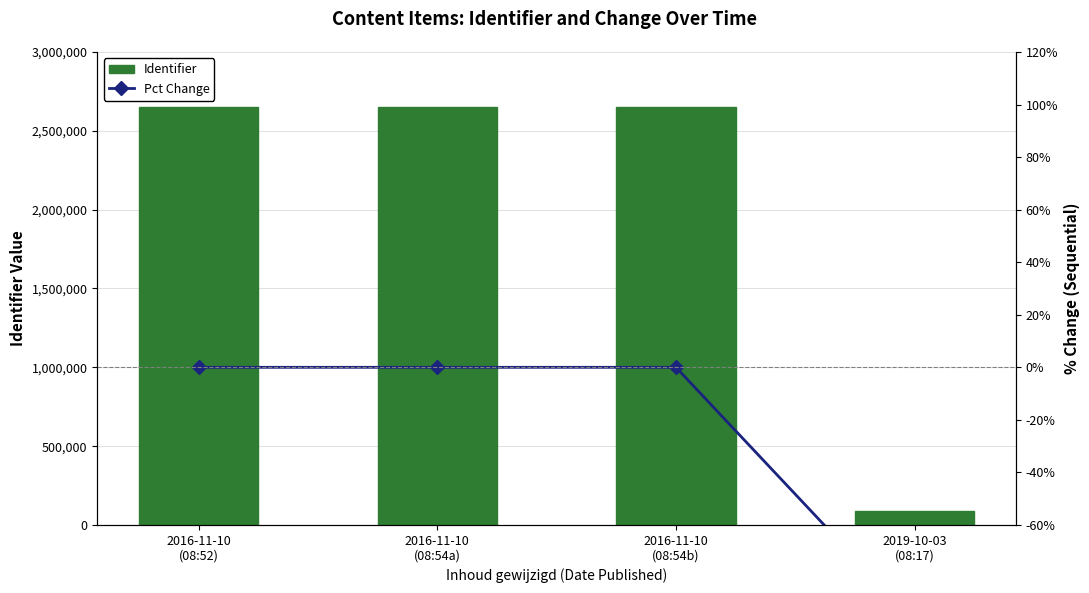

List the series in order of their overall mean, lowest first.

Pct Change, Identifier